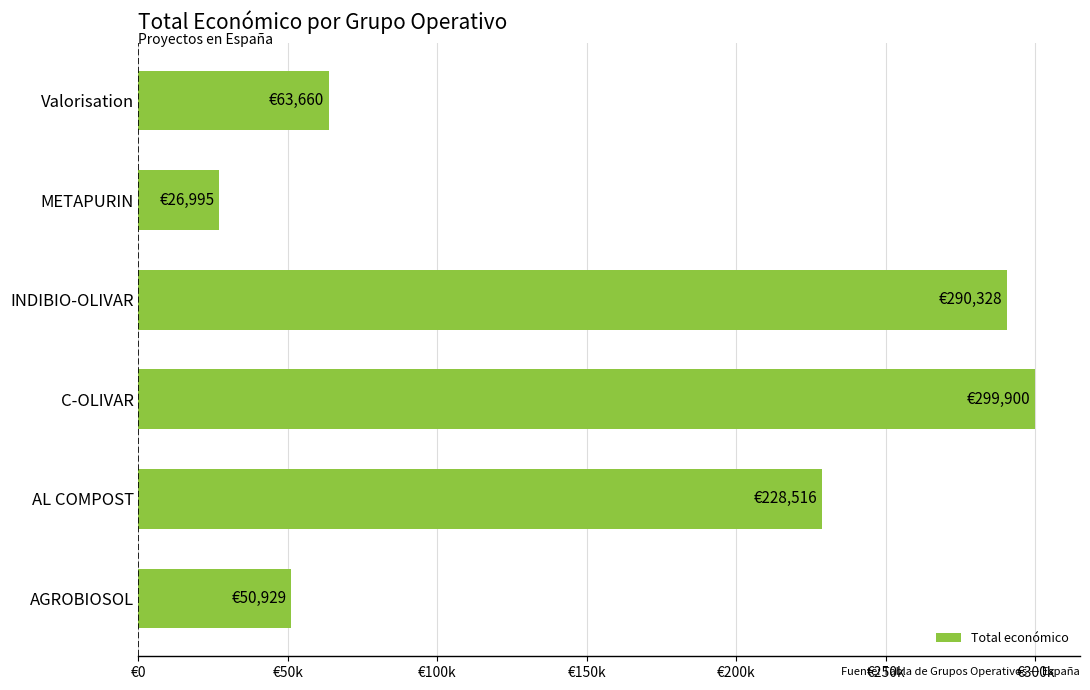

Are the bars horizontal?

Yes